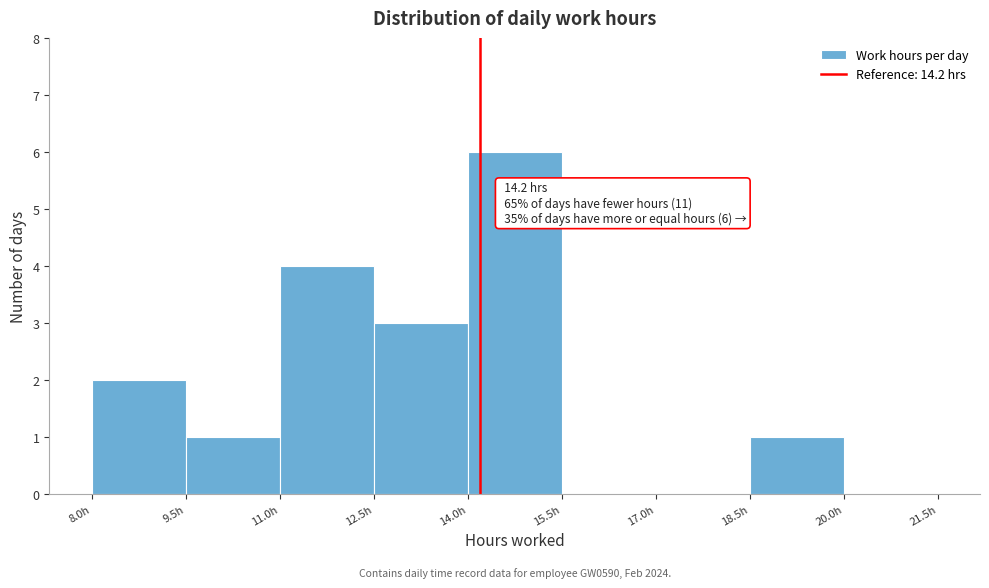

Which range on the x-axis has the tallest bar?

14.0 to 15.5